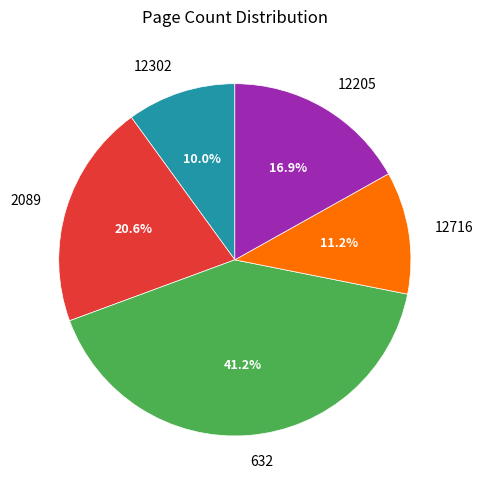

Count the number of slices in the pie.

5